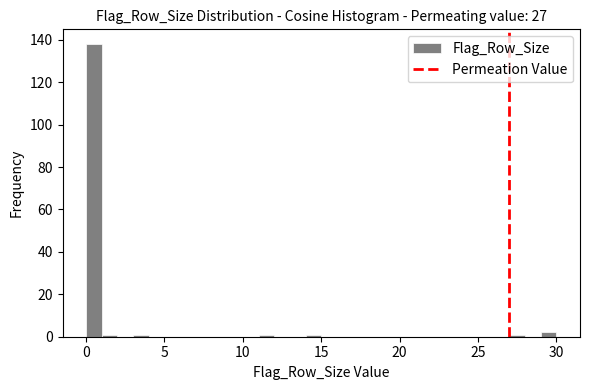

Read against the x-axis, roughly where is the centre of the tallest bar?

0.5